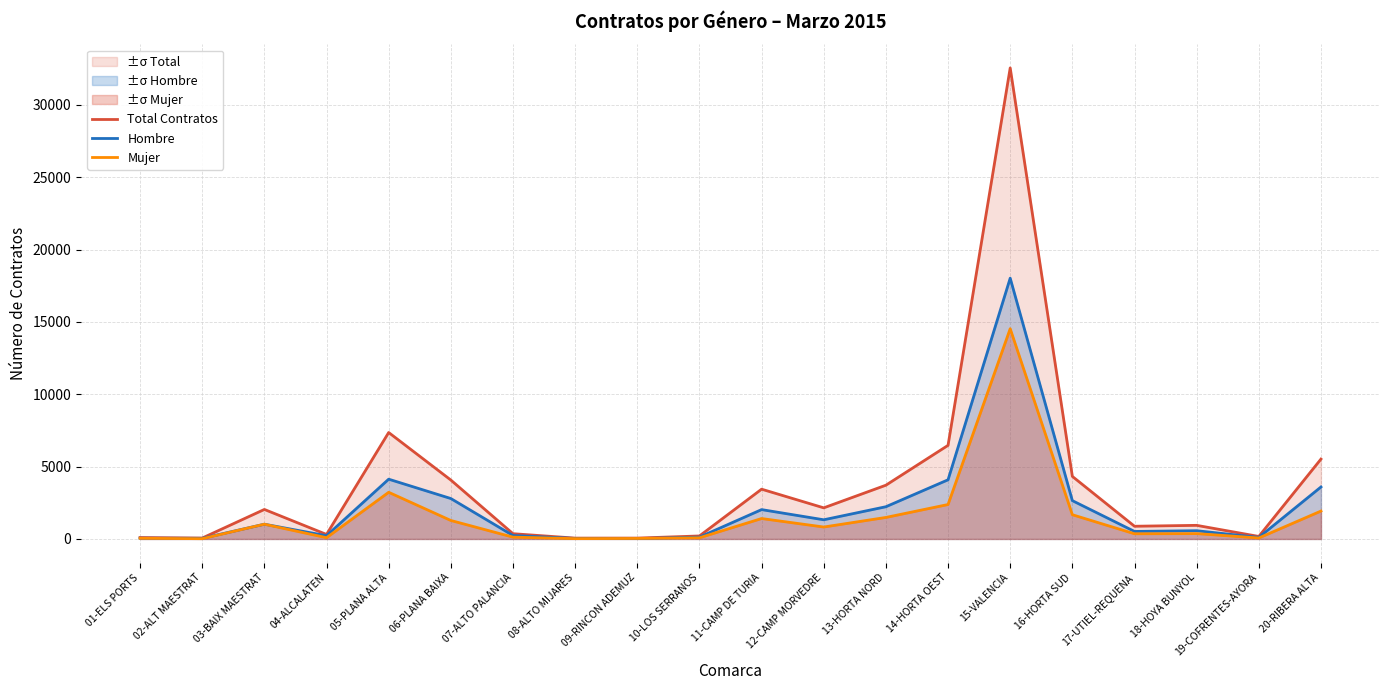

Reading right to left, transcribe all the data shown in this chart.

Total Contratos: 5521	174	941	879	4324	32561	6471	3716	2151	3441	208	60	59	364	4073	7358	312	2040	63	98
Hombre: 3593	107	570	520	2649	18028	4090	2228	1326	2029	127	24	36	239	2795	4132	225	1020	44	52
Mujer: 1928	67	371	359	1675	14533	2381	1488	825	1412	81	36	23	125	1278	3226	87	1020	19	46